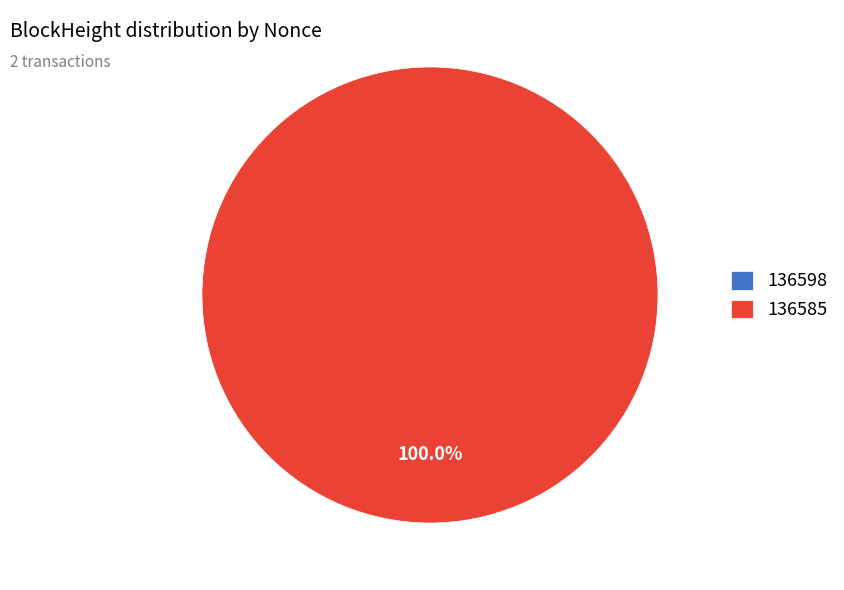

Which category has the biggest portion of the pie?

136585